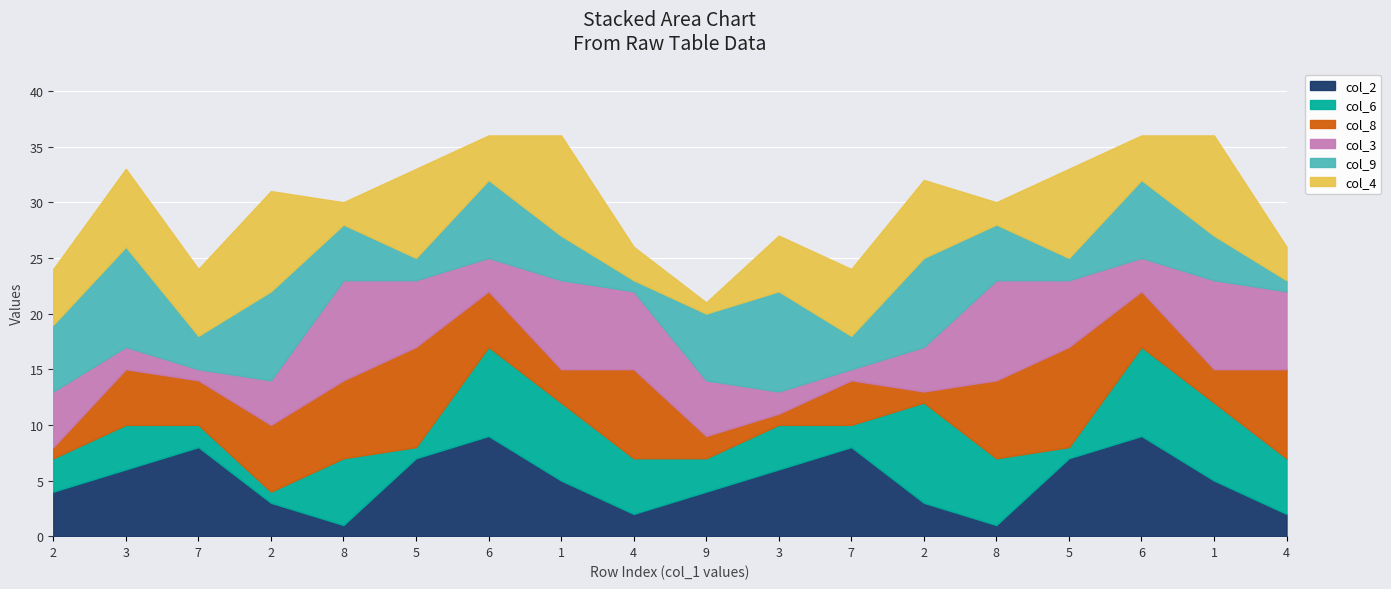

Rank the series at 8 from lowest to highest value.

col_2, col_4, col_9, col_6, col_8, col_3